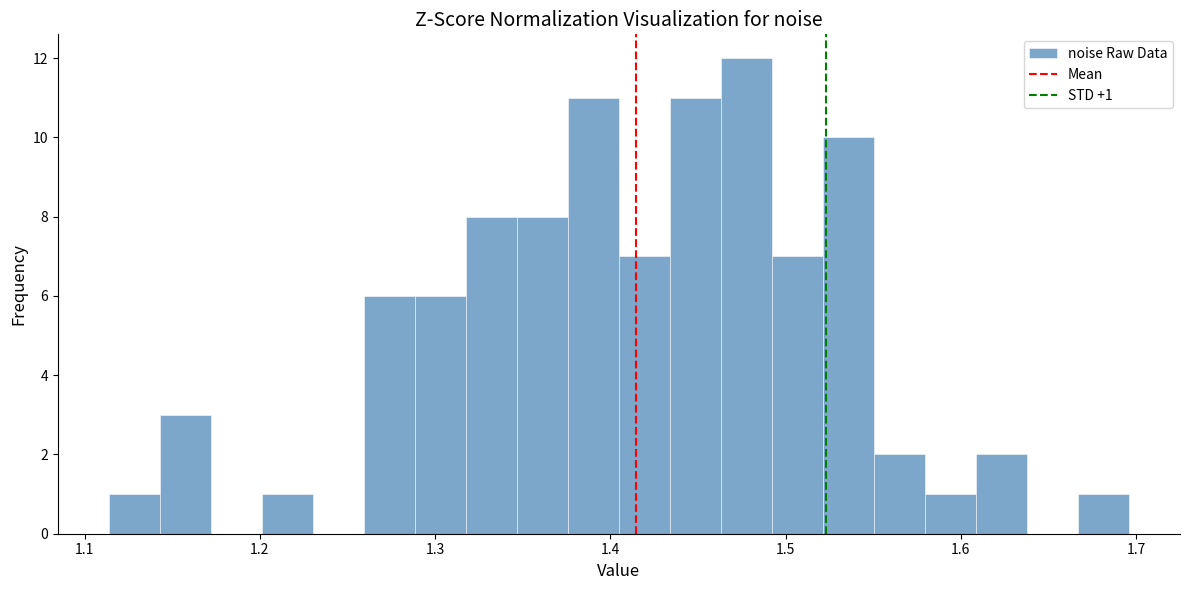

Read against the x-axis, roughly where is the centre of the tallest bar?

1.48